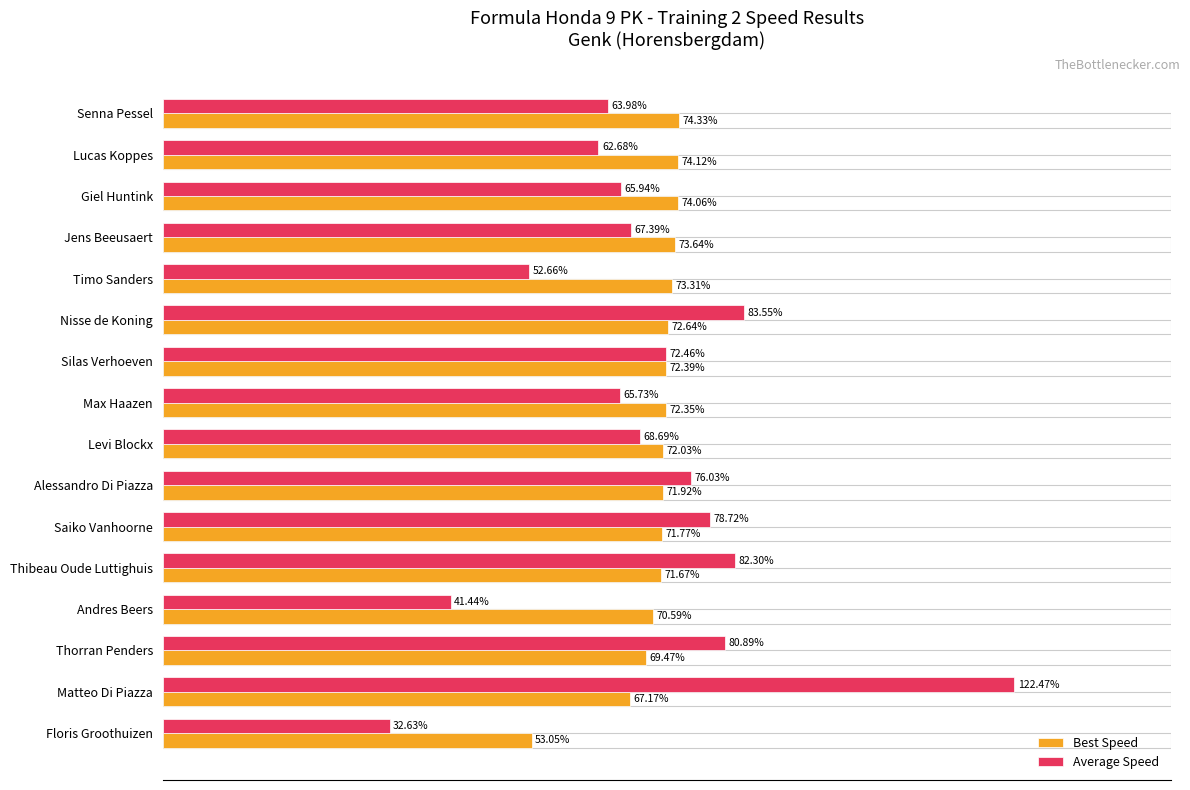

How many data points does each series have?

16